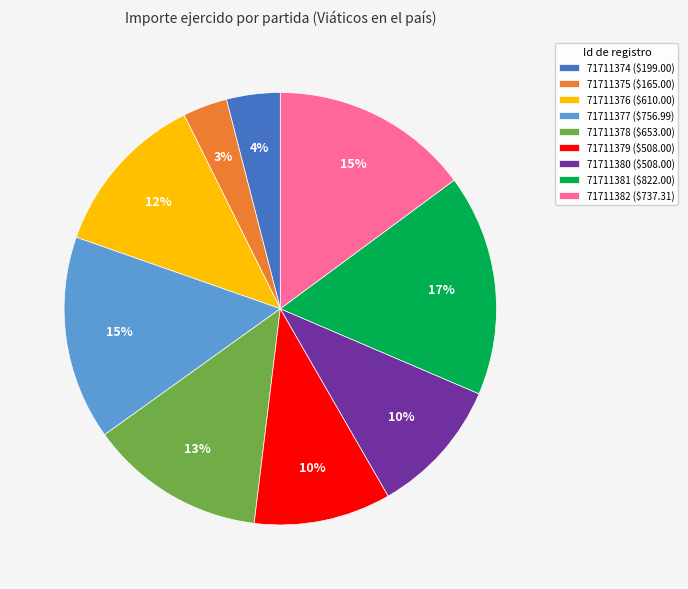

Which slice is the smallest?

71711375